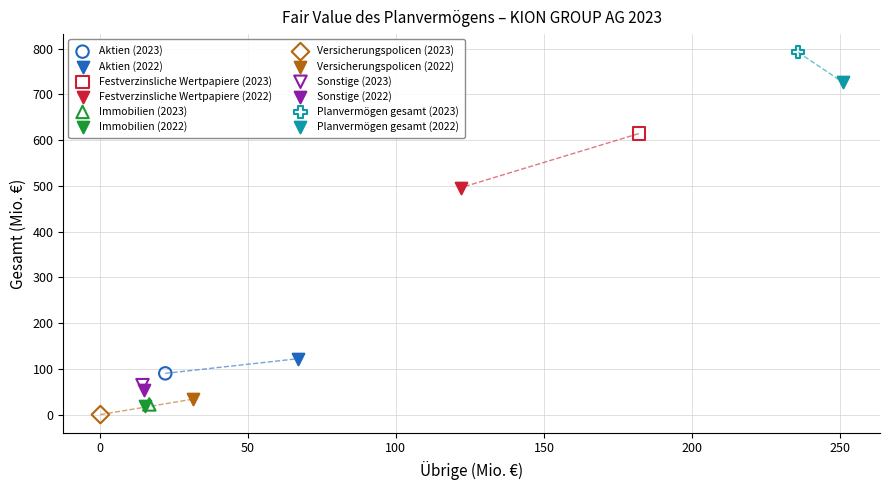

What are all the series names shown in the legend?

Aktien (2023), Aktien (2022), Festverzinsliche Wertpapiere (2023), Festverzinsliche Wertpapiere (2022), Immobilien (2023), Immobilien (2022), Versicherungspolicen (2023), Versicherungspolicen (2022), Sonstige (2023), Sonstige (2022), Planvermögen gesamt (2023), Planvermögen gesamt (2022)